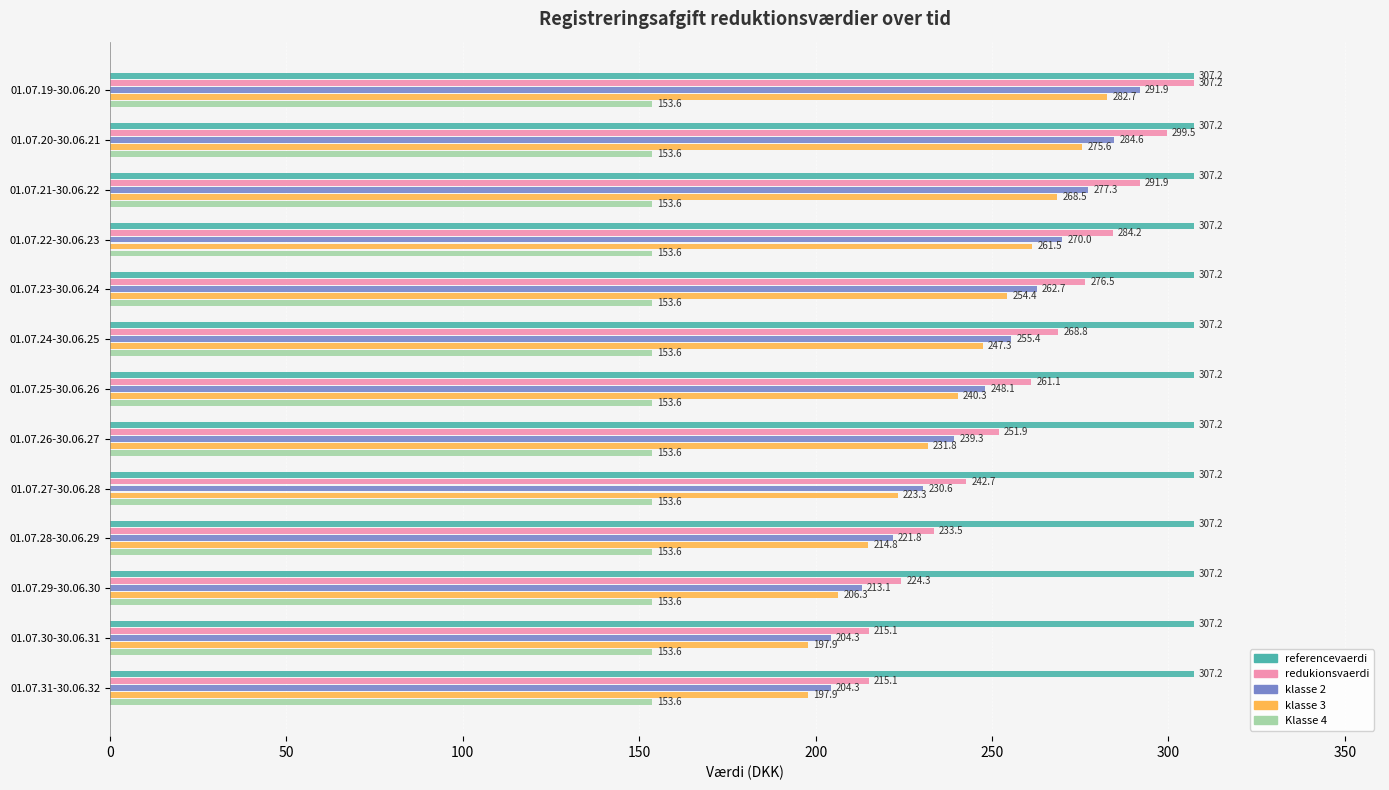

What value does the referencevaerdi series have at 01.07.28-30.06.29?

307.2